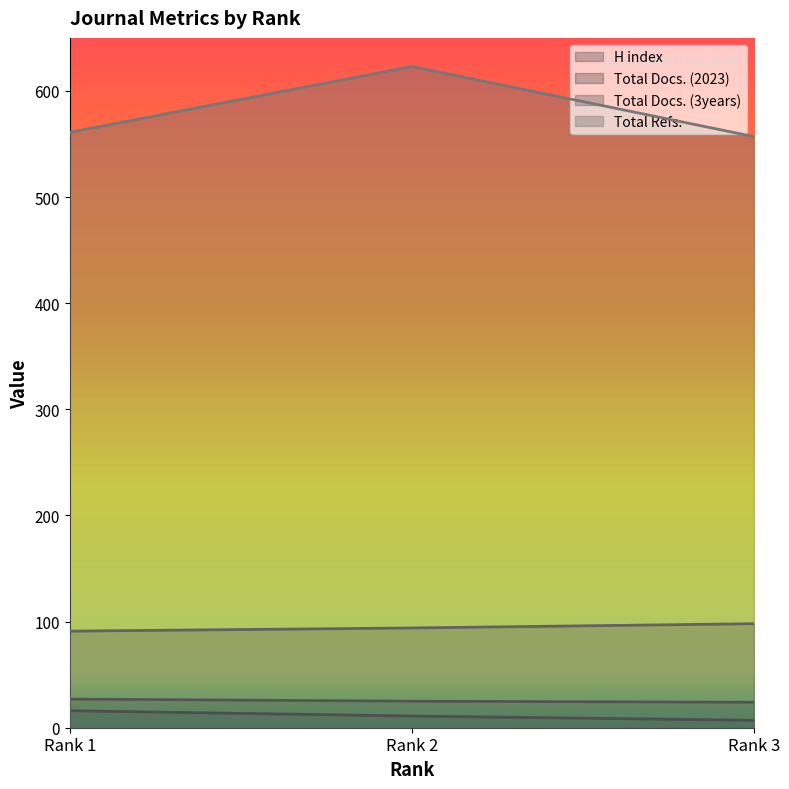

Does the chart have visible grid lines?

No